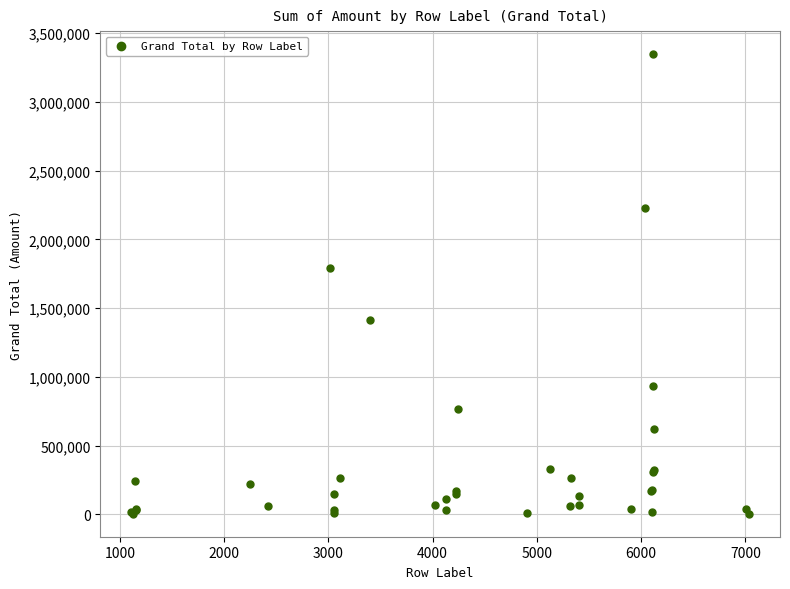

What Y value in the scatter plot is closest to 1675899?

1792181.5